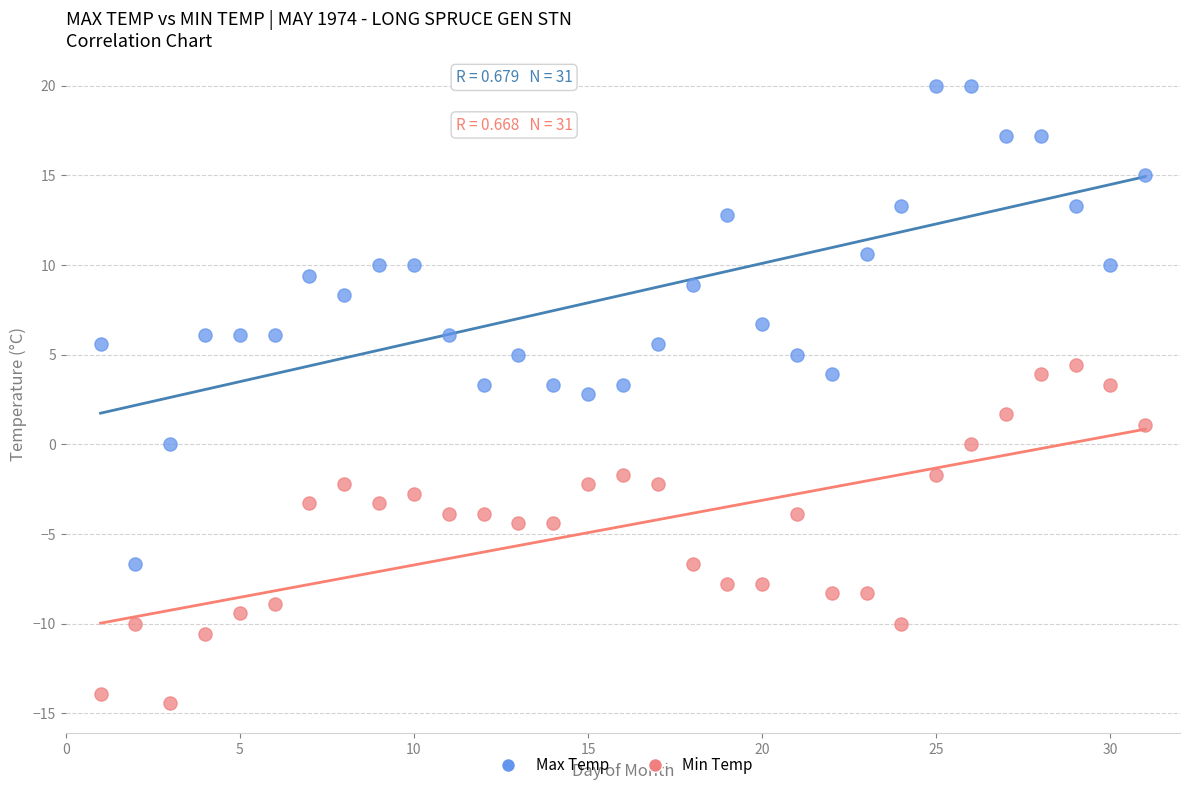

Which series has the widest spread of Y values?

Max Temp